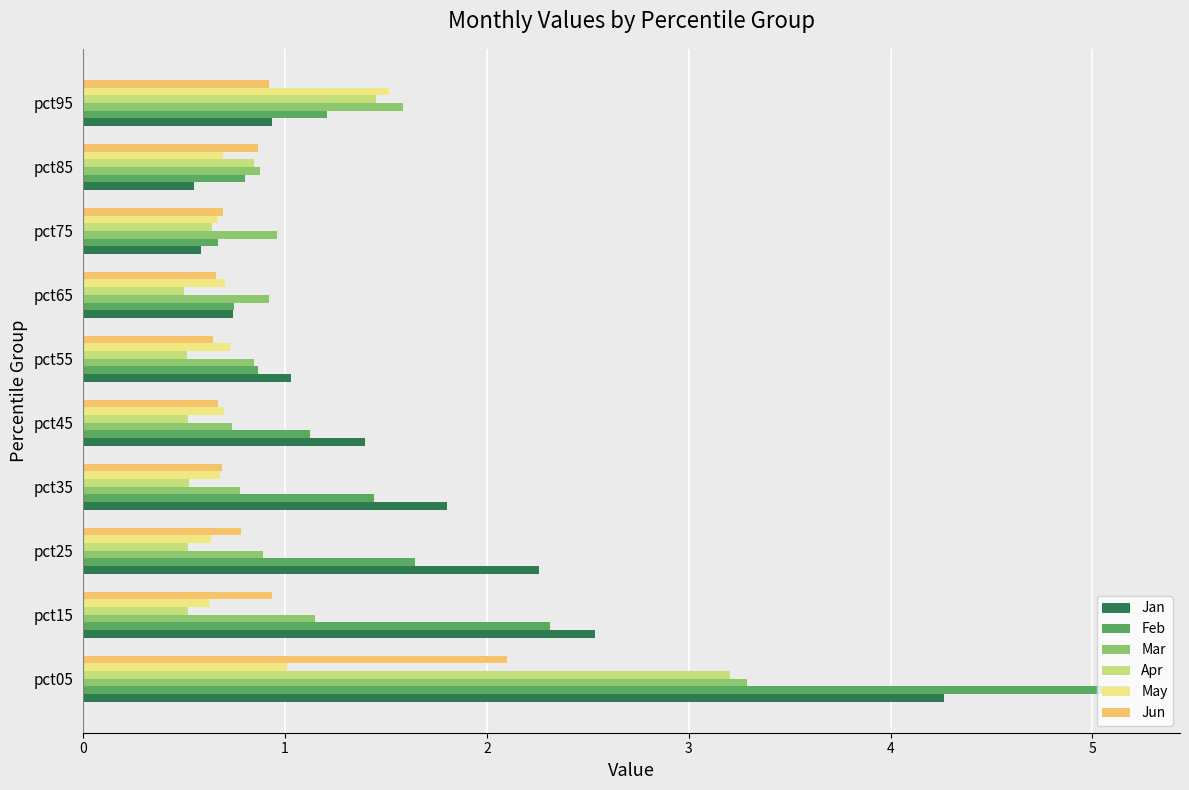

What is the sum of all May values?

8.0